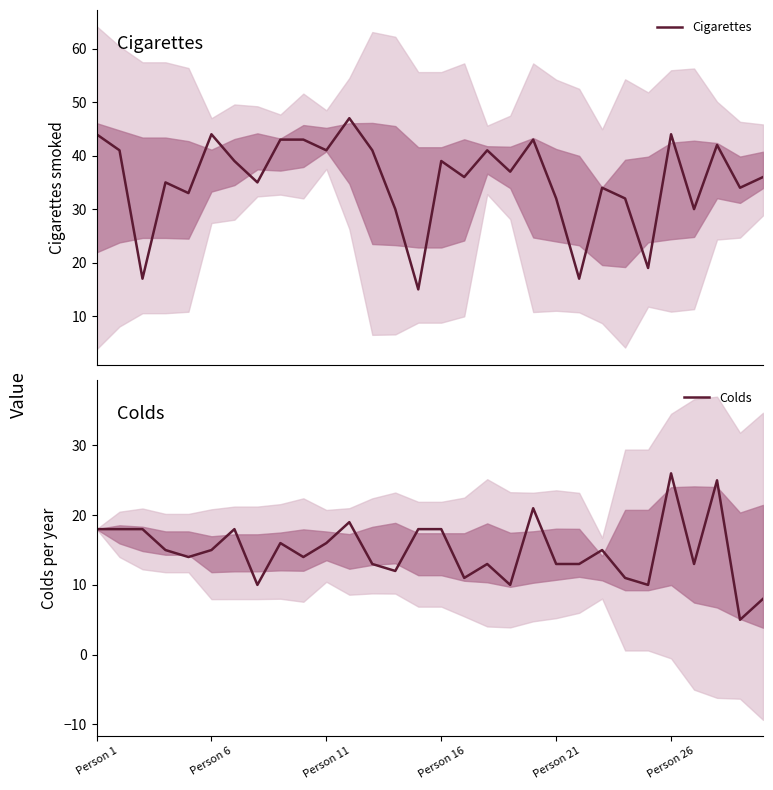

Which series ends up on top after the final intersection of Cigarettes and Colds?

Cigarettes